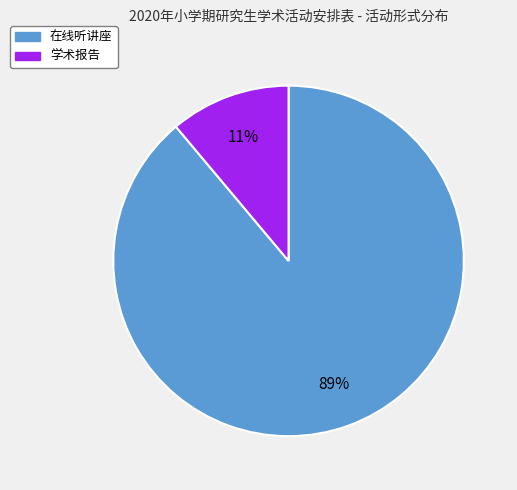

Which category has the biggest portion of the pie?

在线听讲座